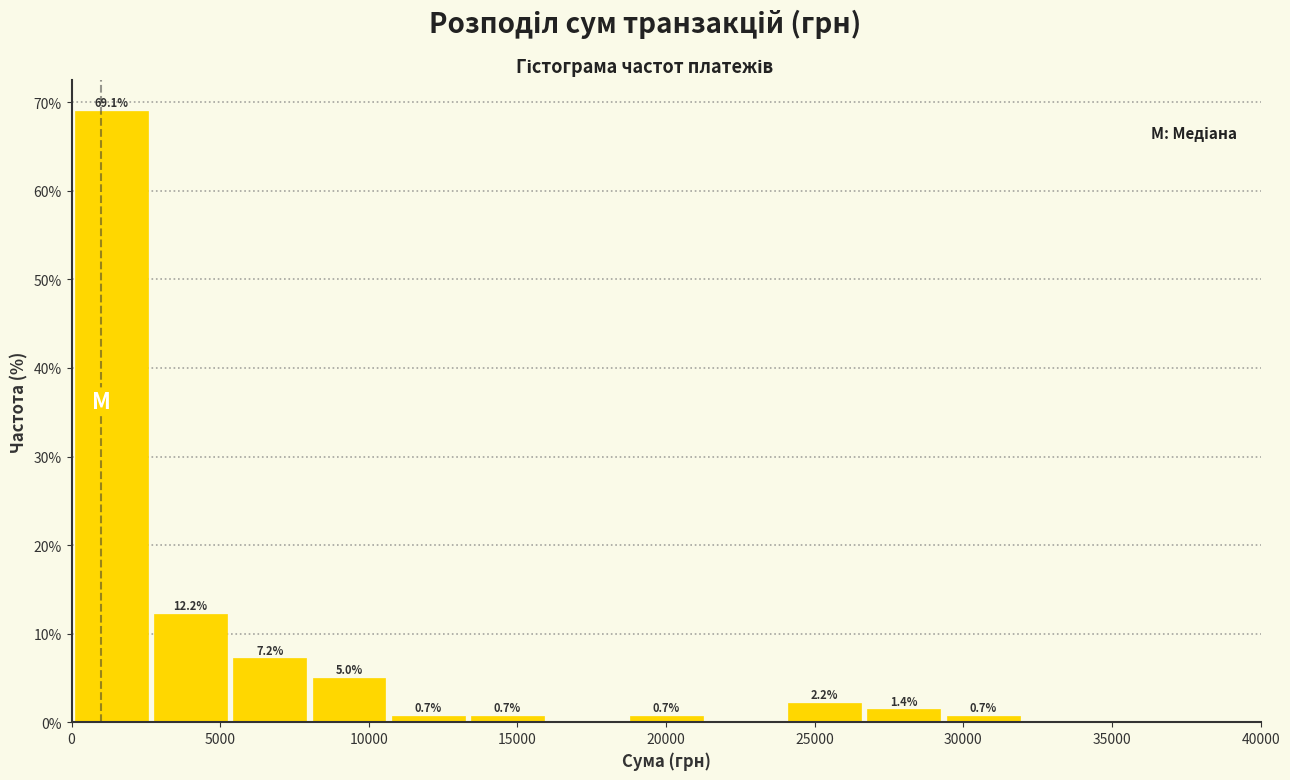

Over which range of the x-axis is the bar tallest?

0 to 2500